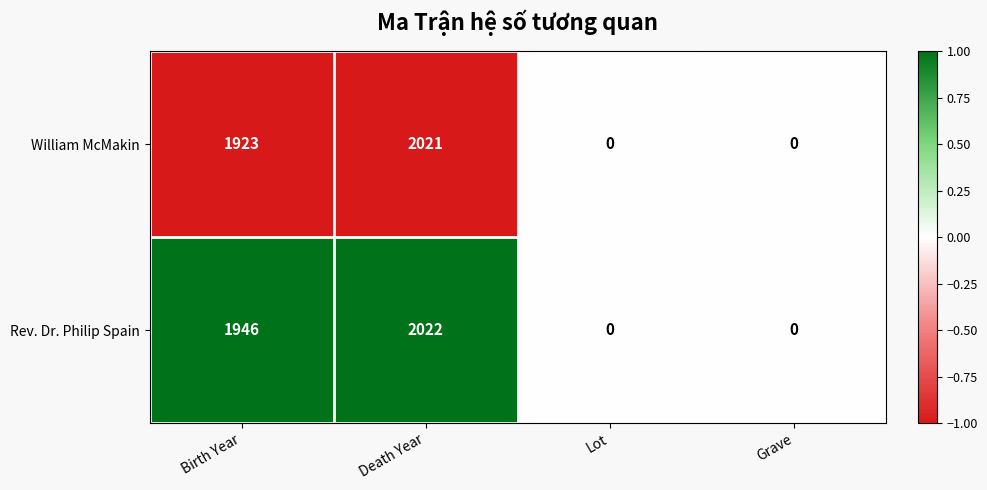

At which category is the sum across all series the highest?

Death Year